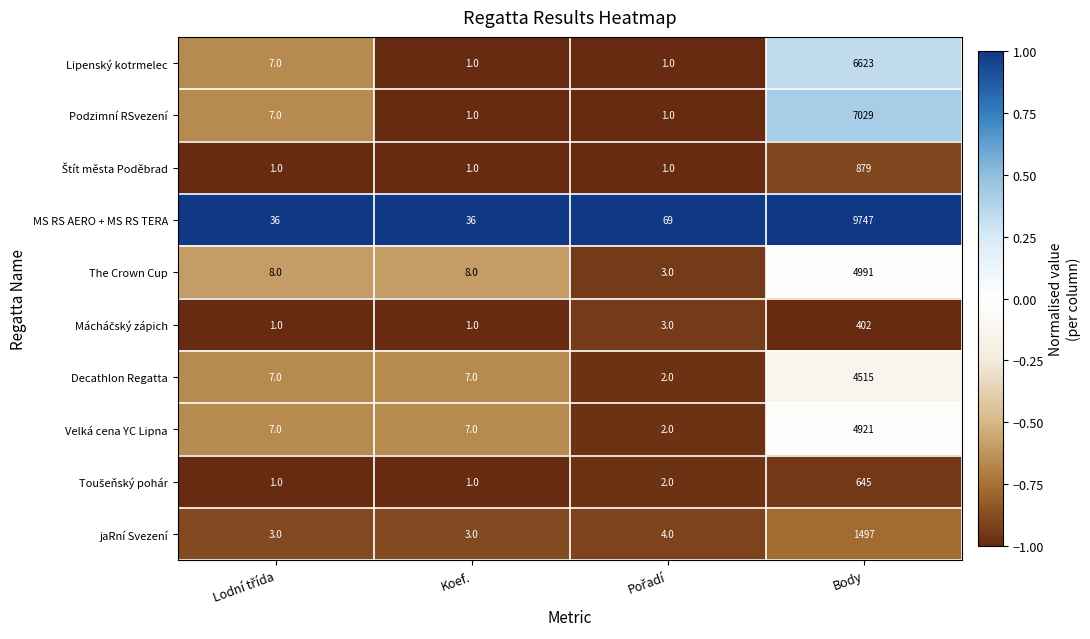

What is the sum of all MS RS AERO + MS RS TERA values?

9888